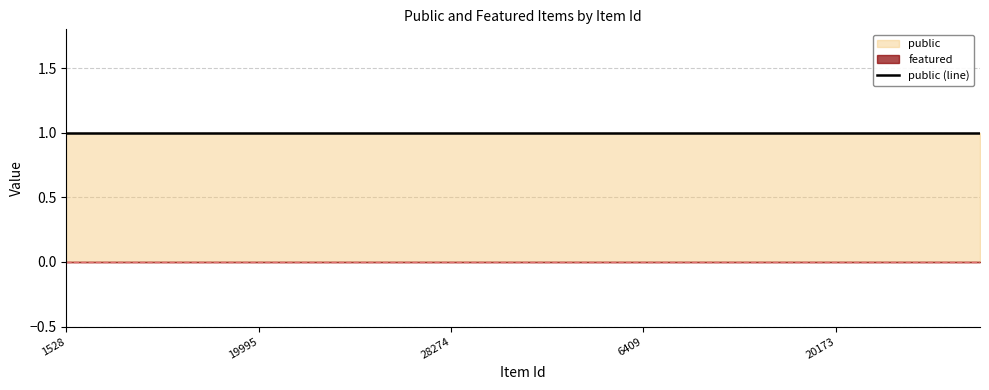

What is the label of the 5th point from the left?

19995